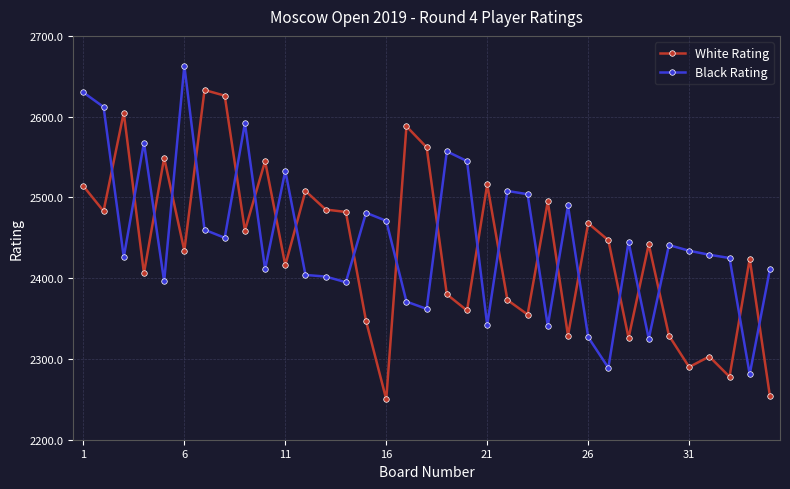

What is the highest value of the Black Rating series?

2663